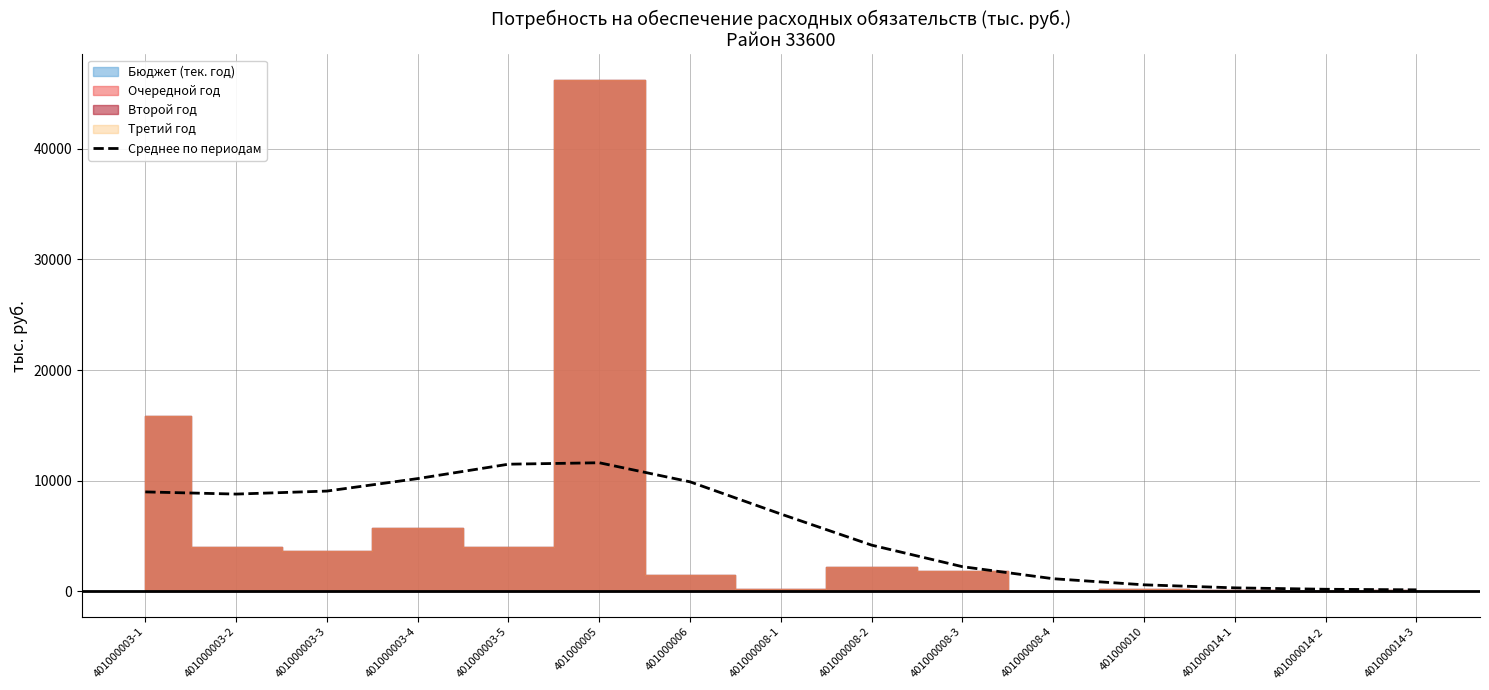

How many values exceed 6984?

8